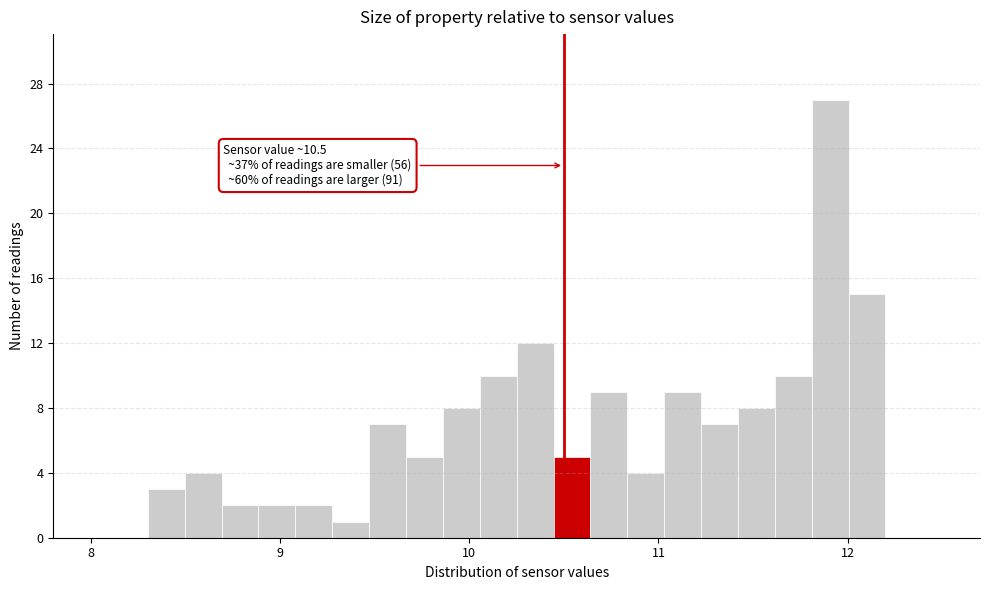

Around what value on the x-axis is the tallest bar? Give the approximate position of its centre, as read against the axis.

11.9